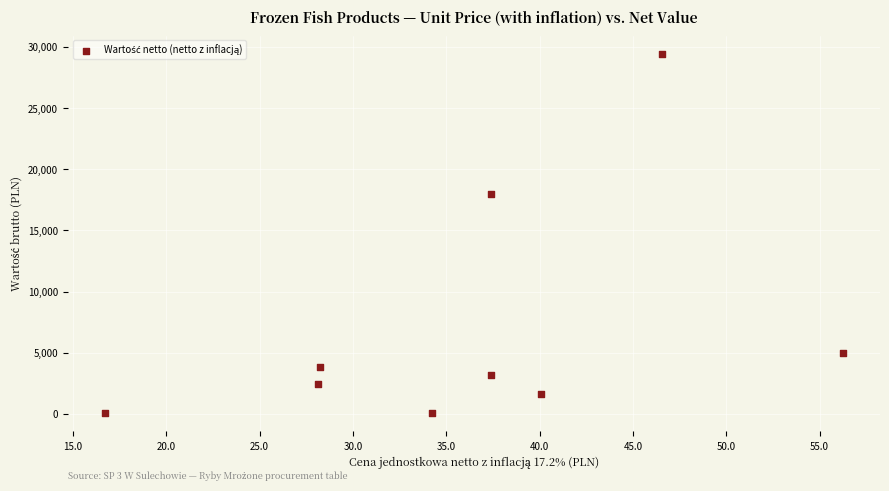

What Y value in the scatter plot is closest to 14745?

17945.7